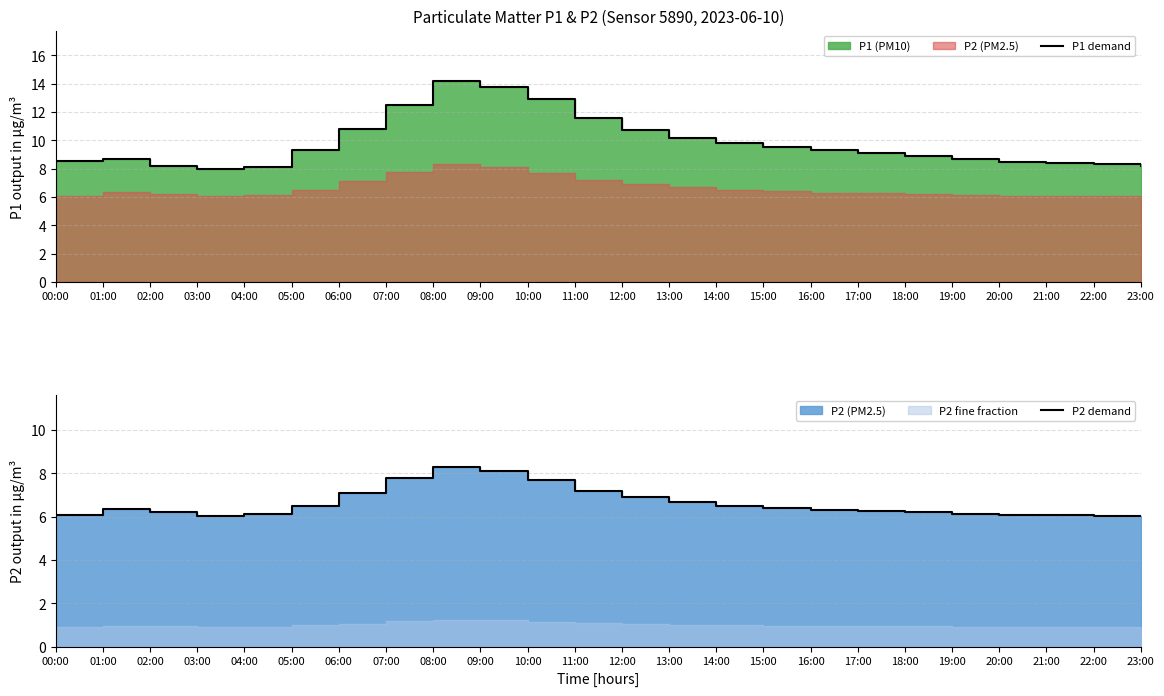

Which series has the largest total across all categories?

P1 demand